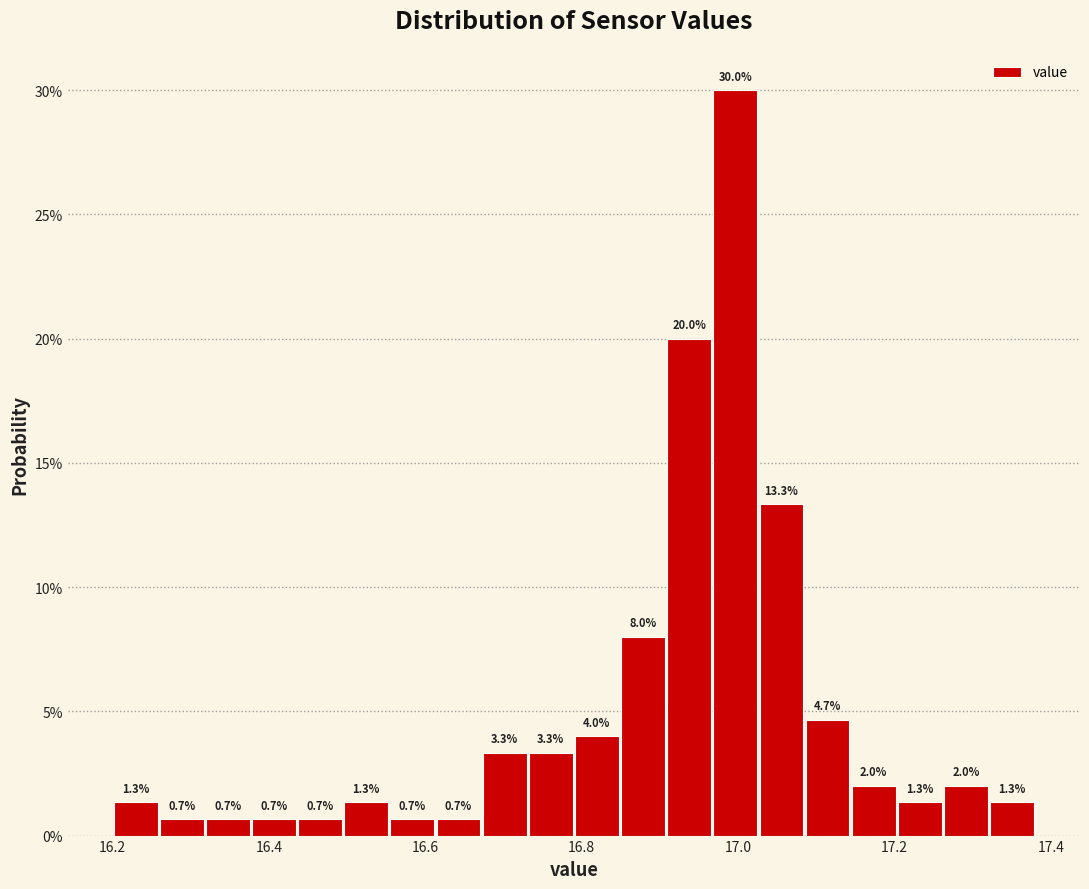

Around what value on the x-axis is the tallest bar? Give the approximate position of its centre, as read against the axis.

17.00